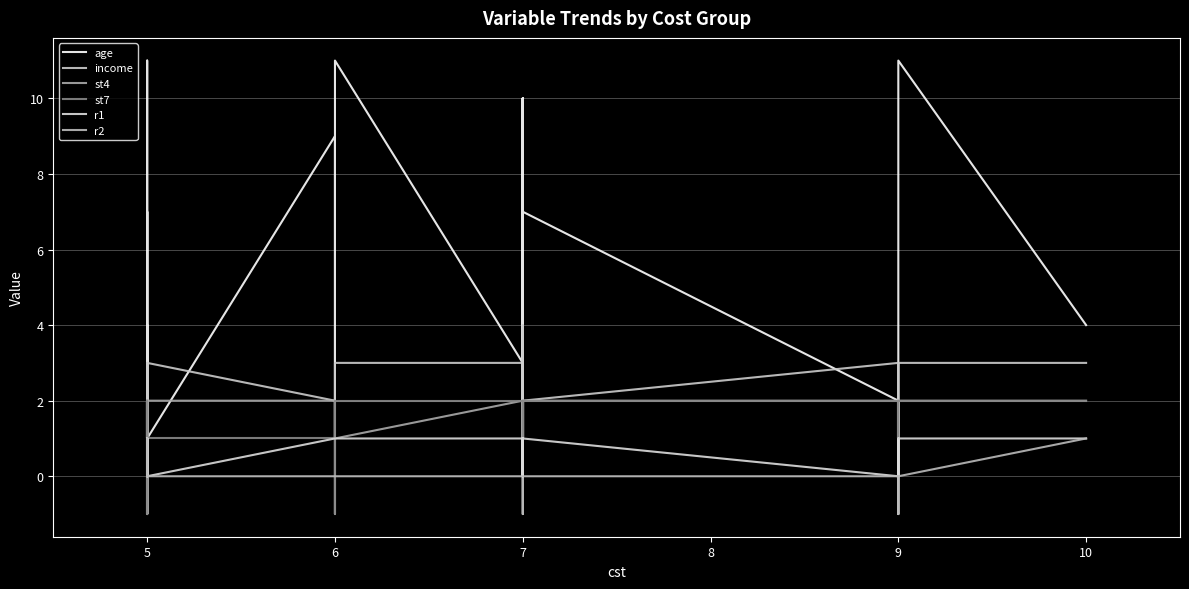

Between which two adjacent categories do r2 and age first intersect?

5 and 5